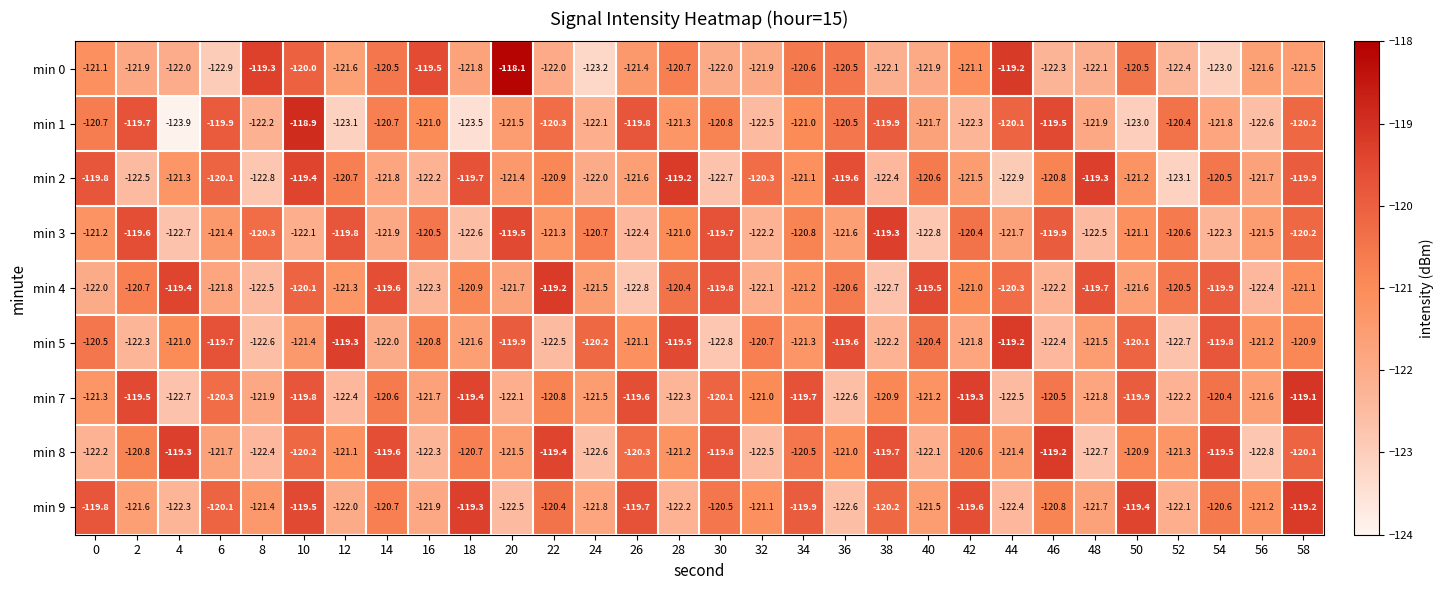

The min 5 series shows -122.6 at 8. True or false?

True